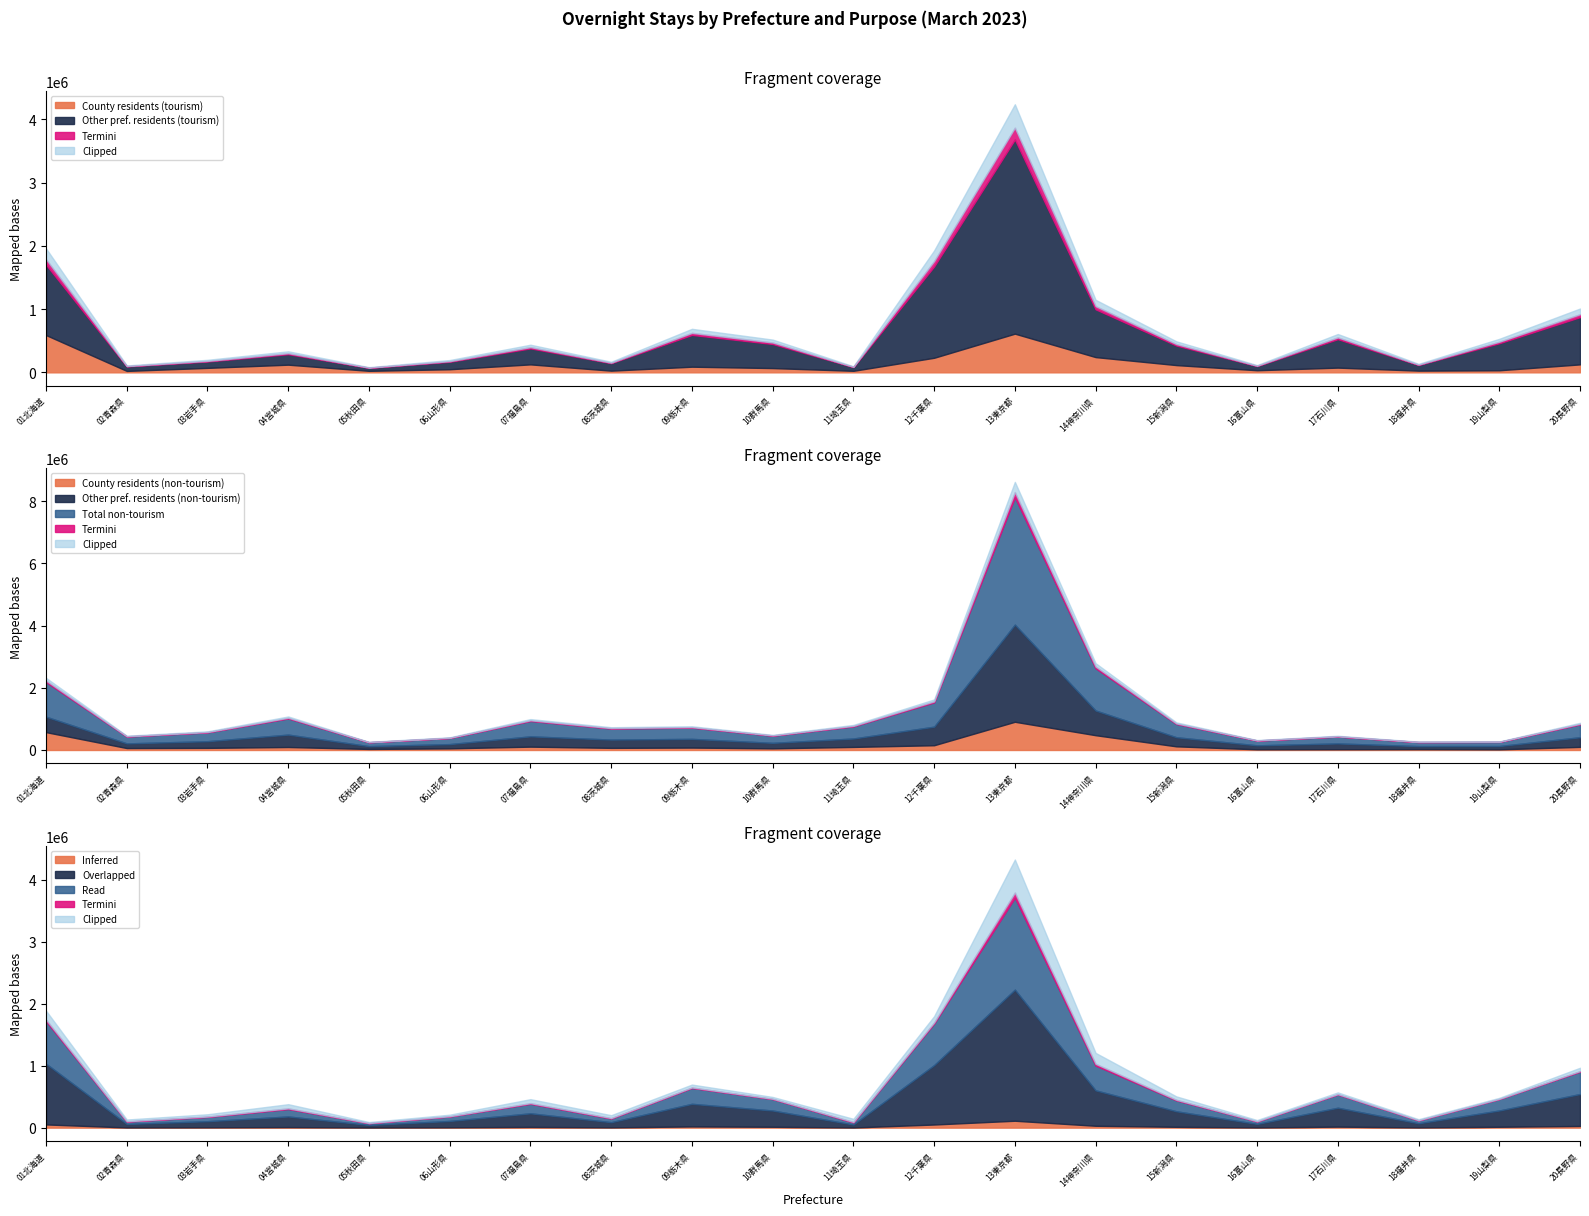

At how many categories does at least one series exceed 3913066?

1